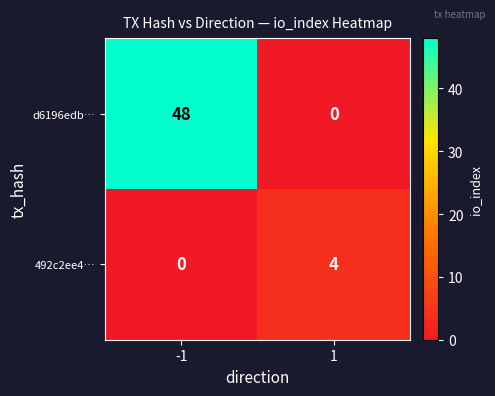

What is the sum of the d6196edb… values at 1 and -1?

48